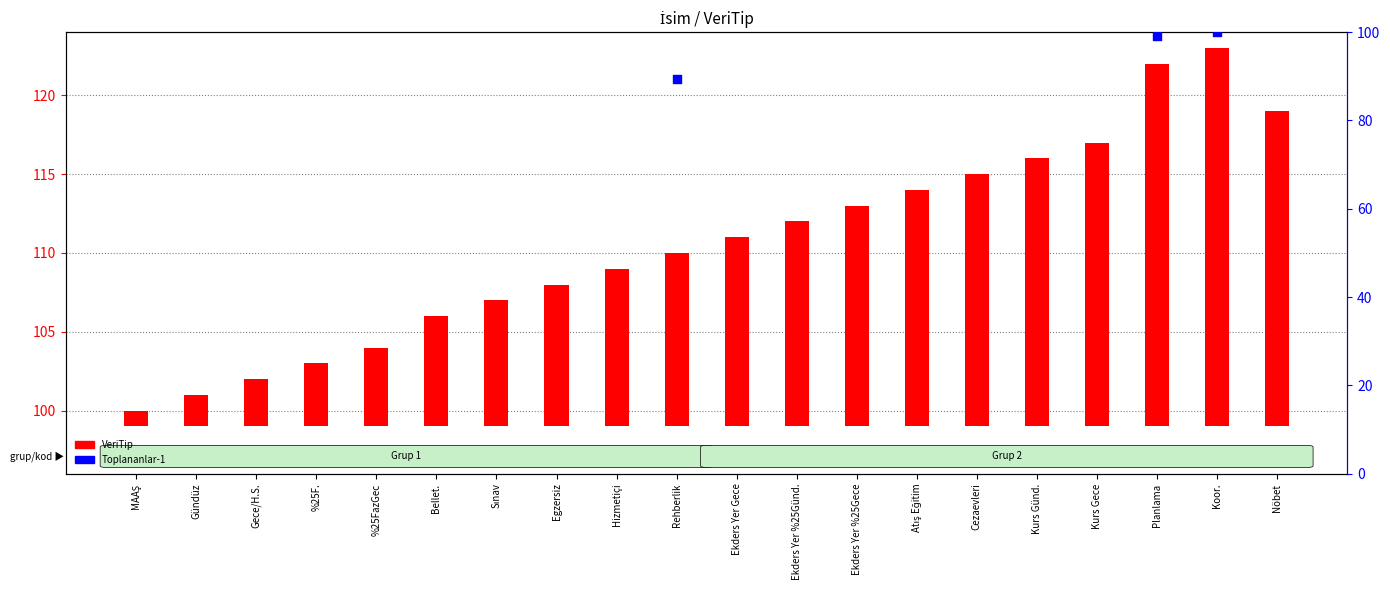

Which series has the largest total across all categories?

VeriTip